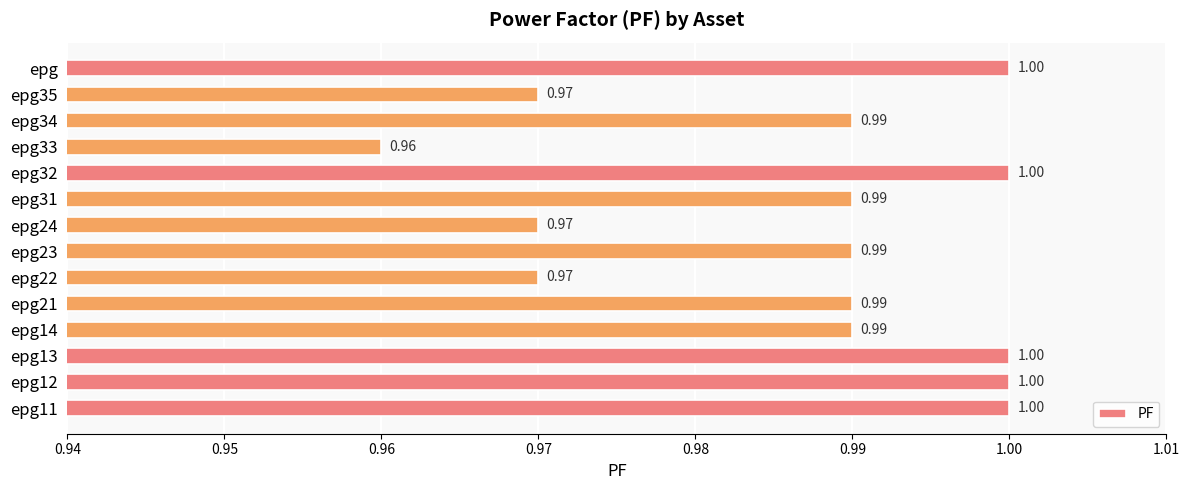

What is the average value?

1.0